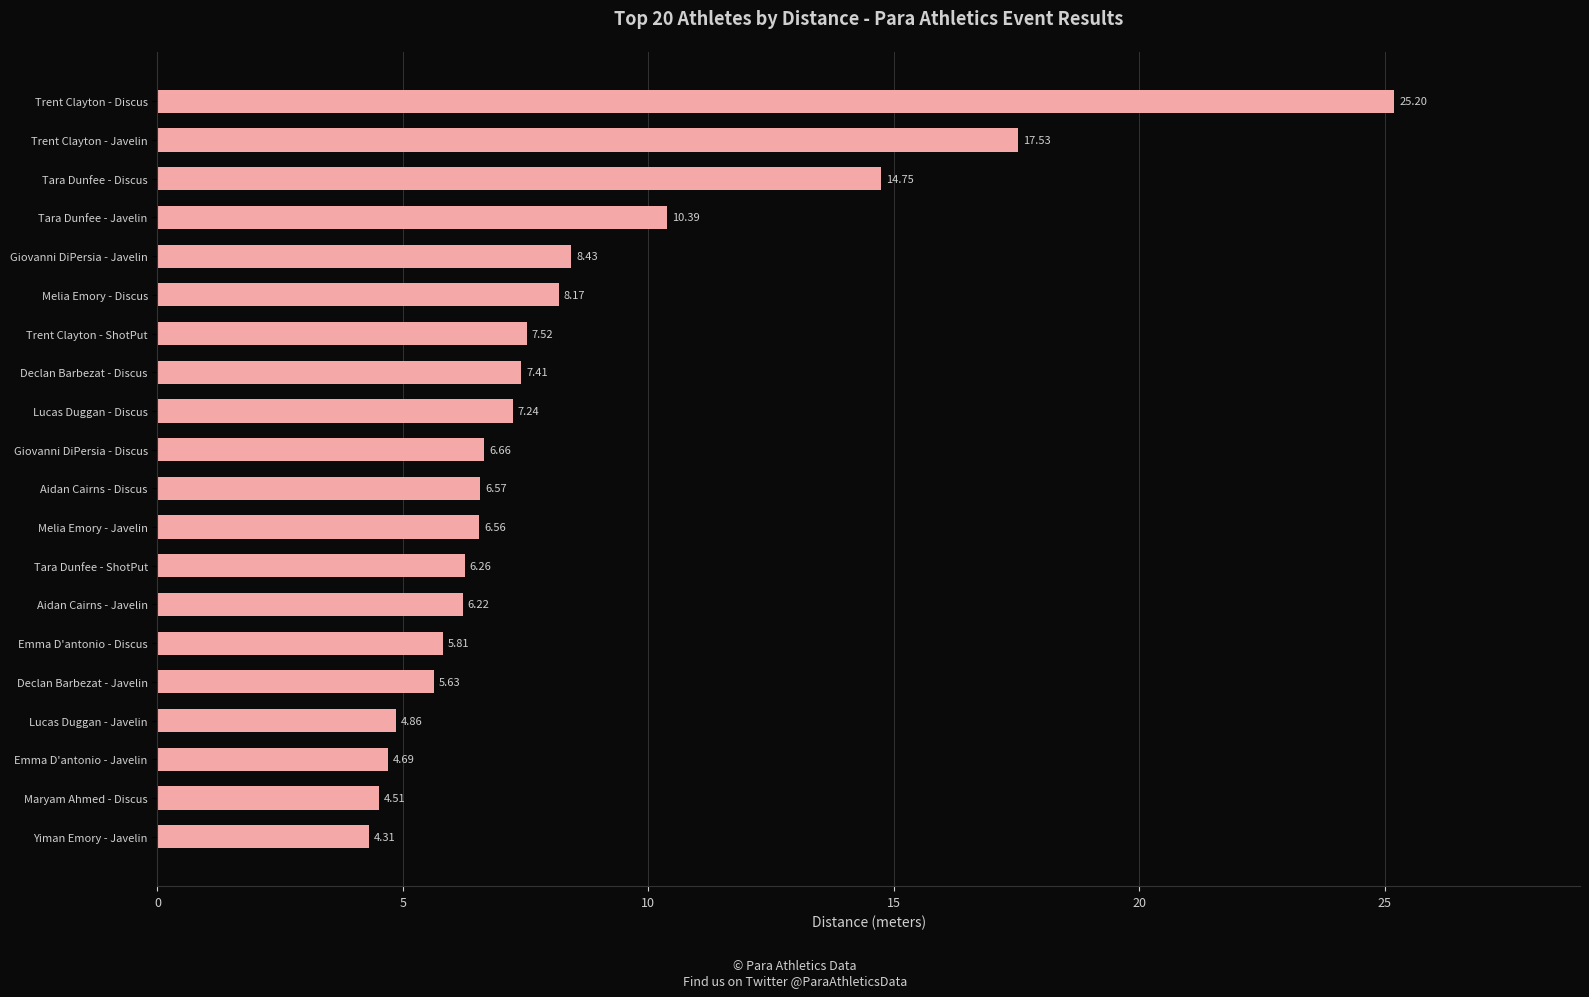

Are the bars grouped side by side (vs. stacked)?

No